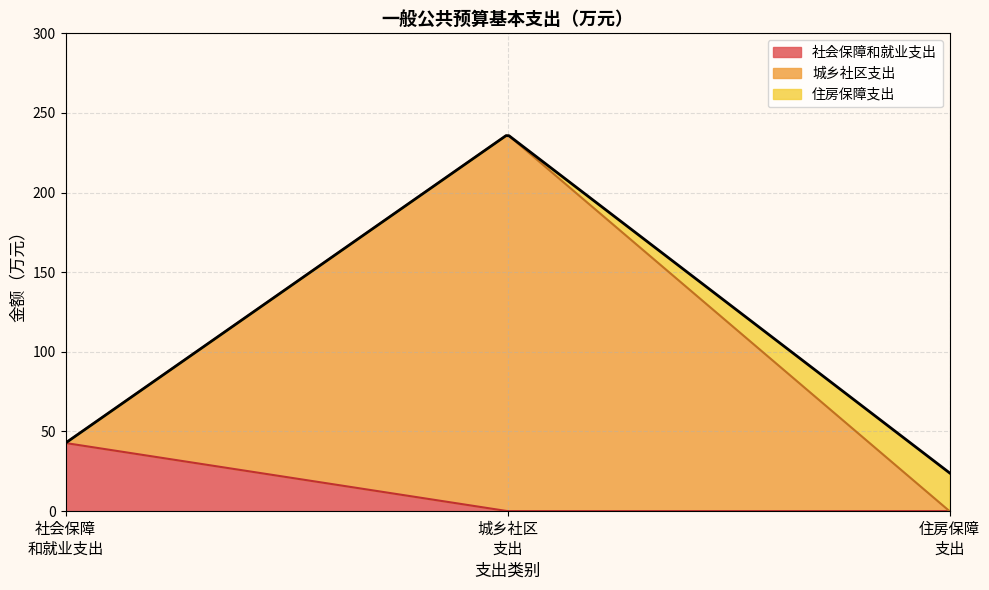

What is the maximum value for 社会保障和就业支出?

42.8